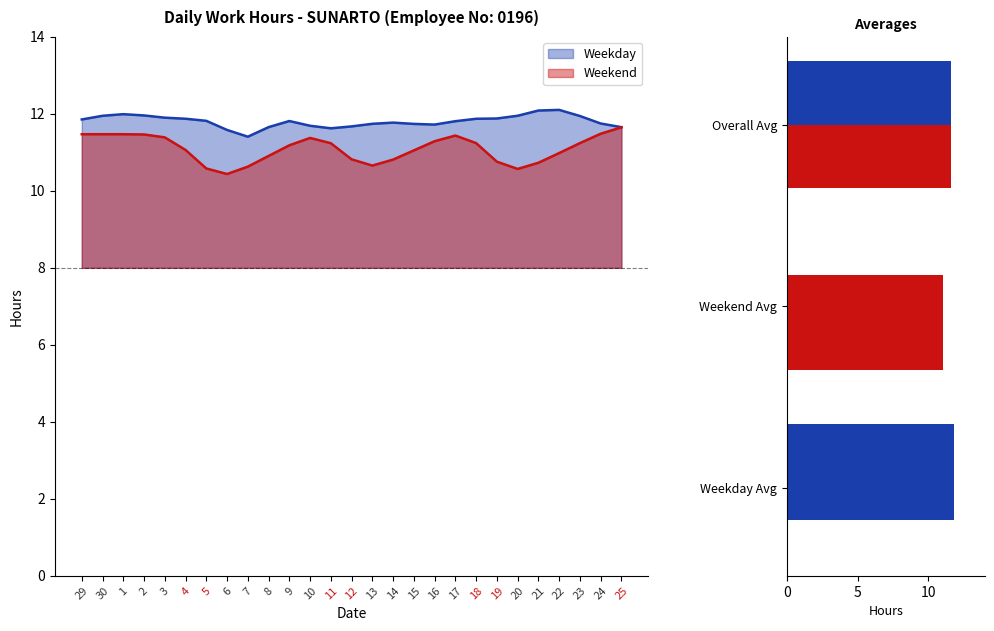

How many bars are there in each group?

2